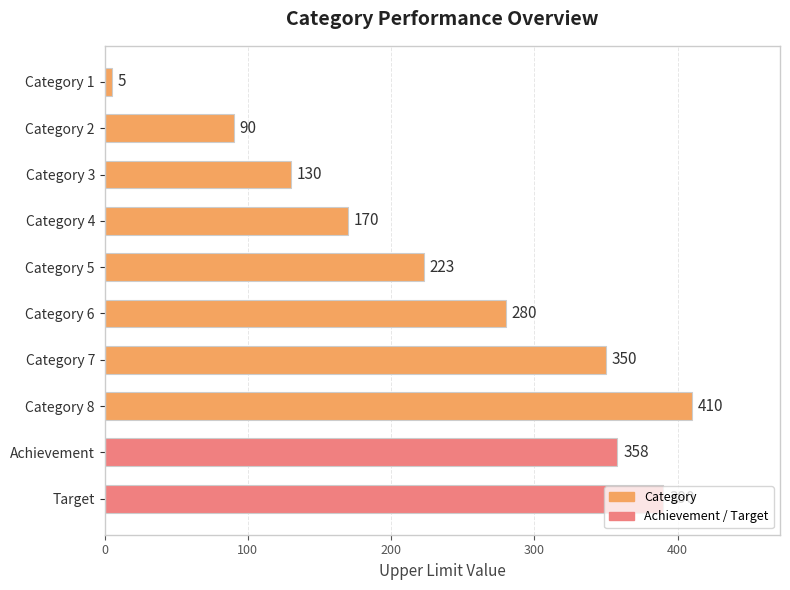

Is it true that the value at Category 7 is 350?

True